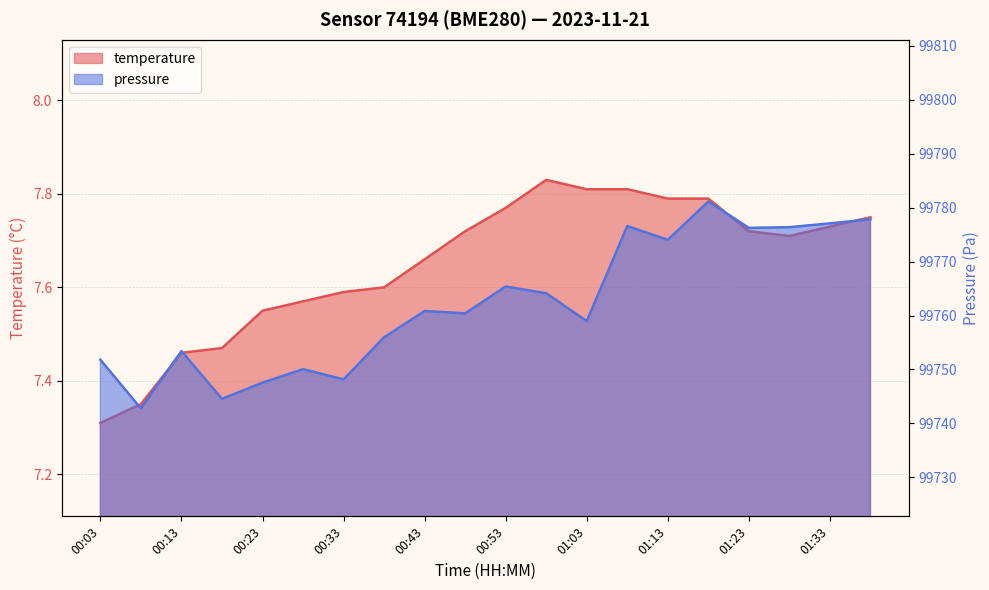

True or false: pressure_norm and temperature intersect in this chart.

False